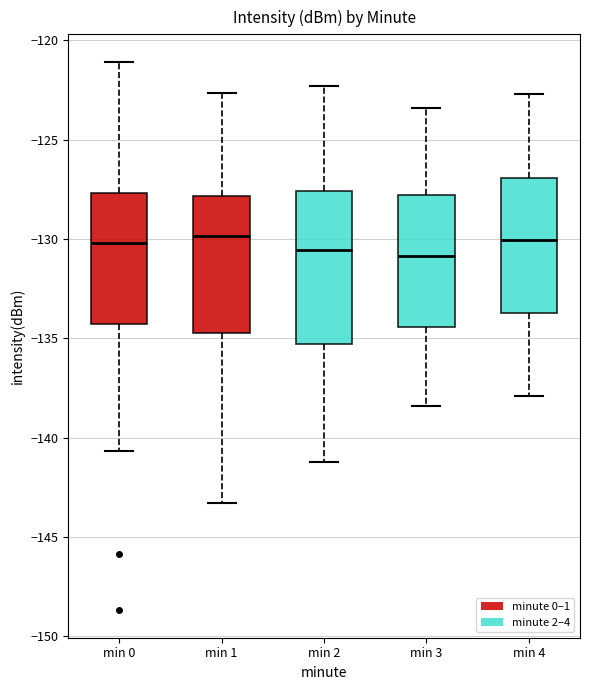

Reading left to right, read every box against the y-axis: the position of its median line, the range the box covers, and the ends of its whiskers. The values are not printed on the chart, so give them approximately, as read against the axis.

min 0: median -130.0, box -134.5 to -127.5, whiskers -140.5 to -121.0
min 1: median -130.0, box -134.5 to -128.0, whiskers -143.5 to -122.5
min 2: median -130.5, box -135.5 to -127.5, whiskers -141.0 to -122.5
min 3: median -131.0, box -134.5 to -128.0, whiskers -138.5 to -123.5
min 4: median -130.0, box -133.5 to -127.0, whiskers -138.0 to -122.5